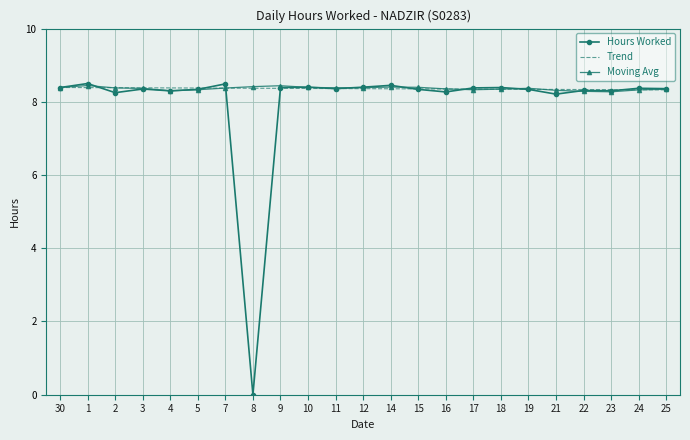

What is the total value across all series at 16?

25.0